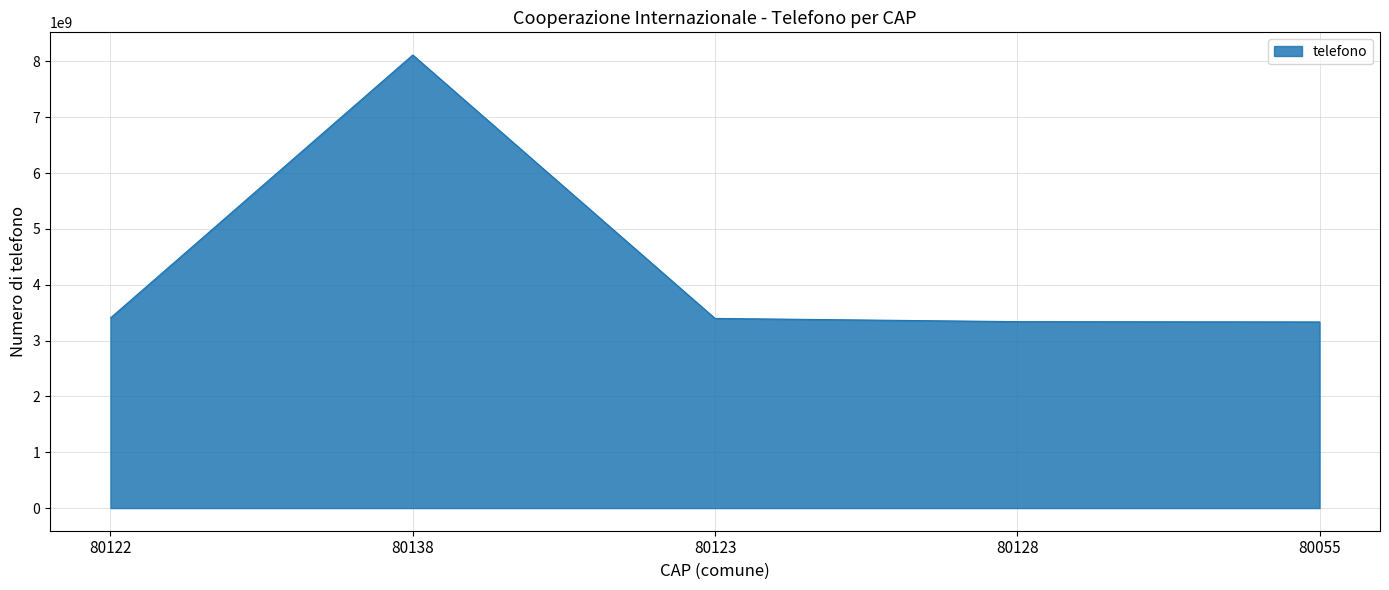

What is the difference between the maximum and minimum values?

4781436869